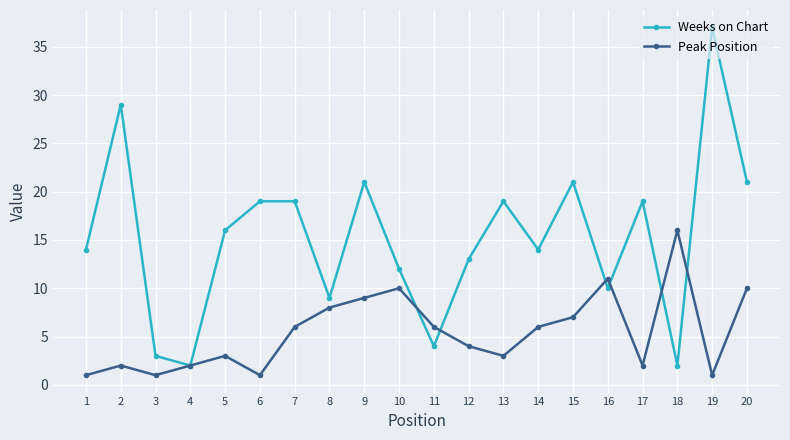

Is this an area chart (filled region under the line)?

No